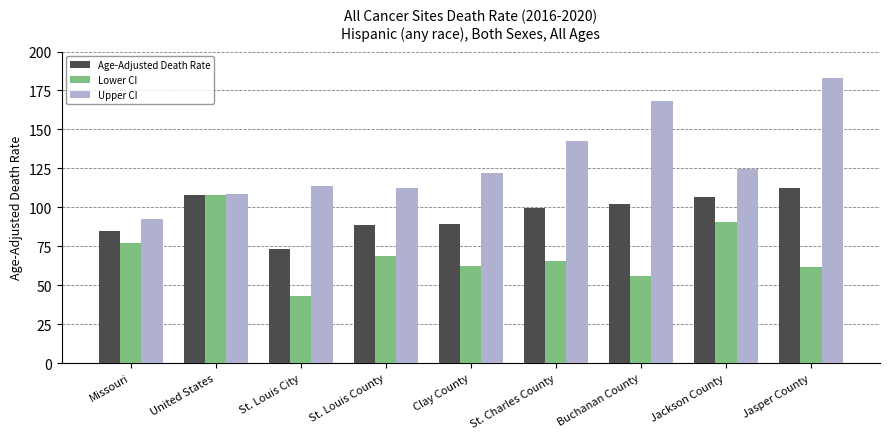

What is the approximate value of Age-Adjusted Death Rate at United States?

108.2